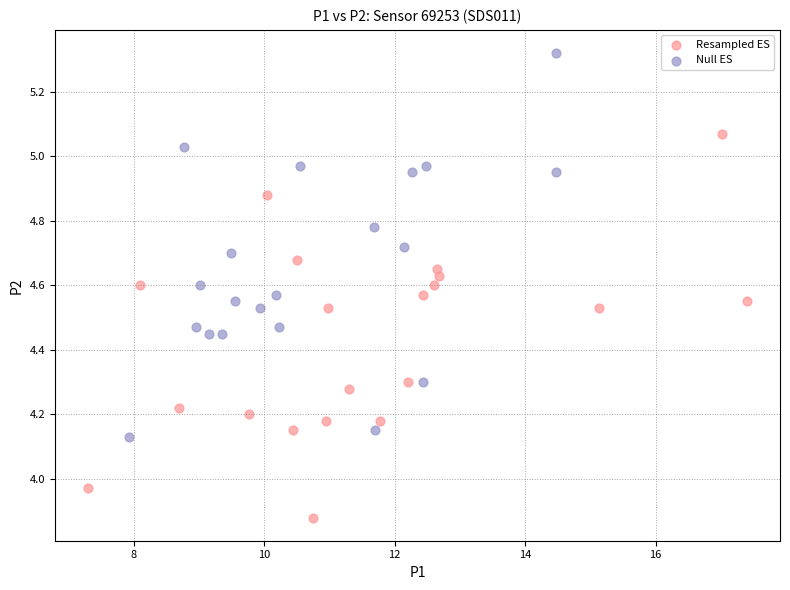

Which series contains the lowest Y value?

Resampled ES